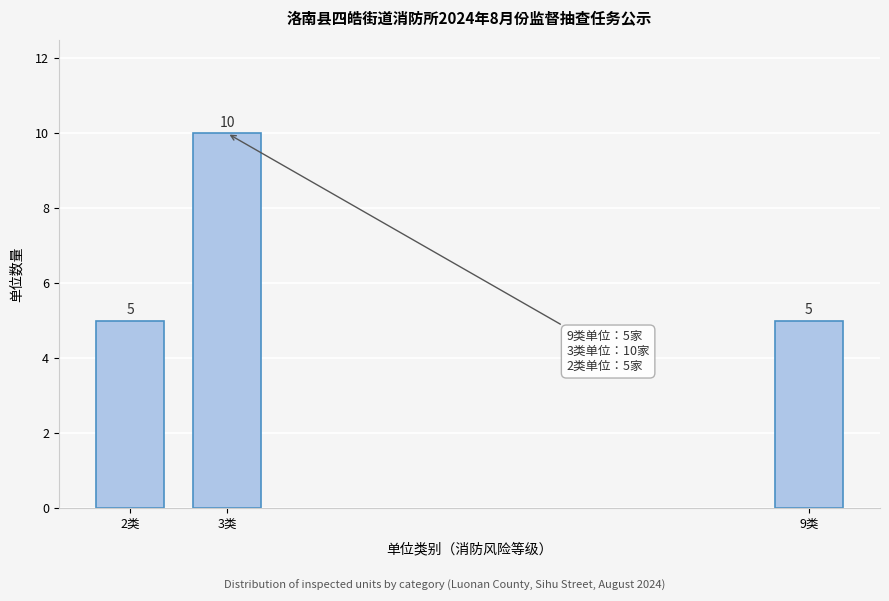

Reading right to left, transcribe all the data shown in this chart.

9类=5	3类=10	2类=5